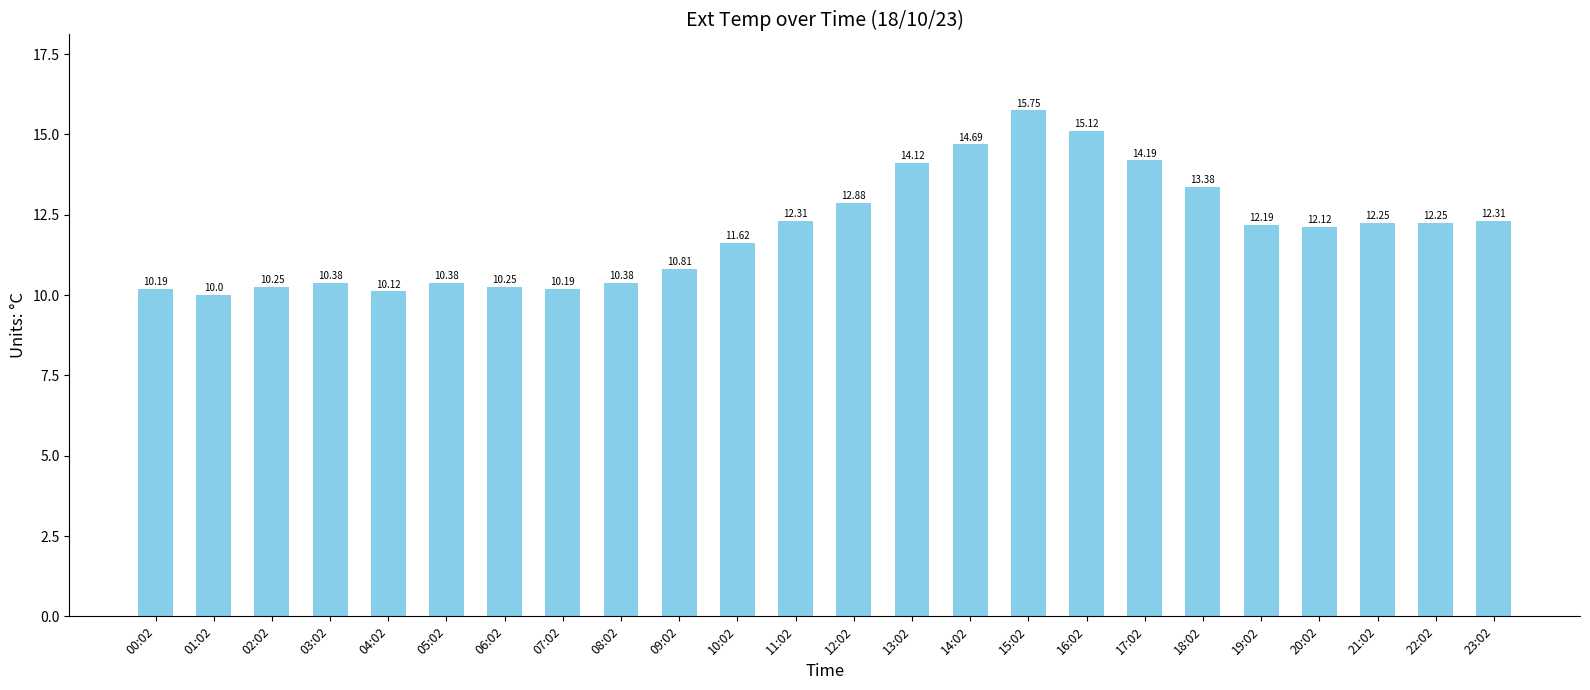

Approximately how many times larger is the value at 00:02 compared to 12:02?

0.8